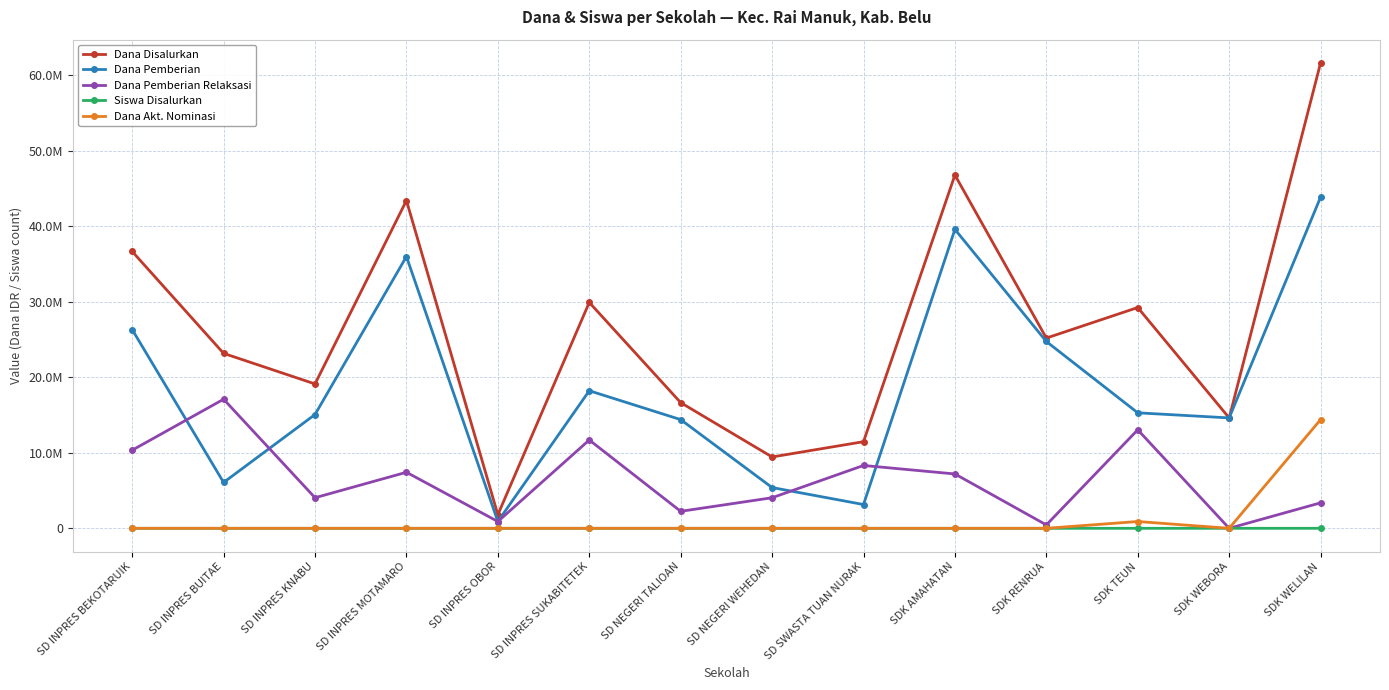

The Siswa Disalurkan series shows 18 at SDK WEBORA. True or false?

False